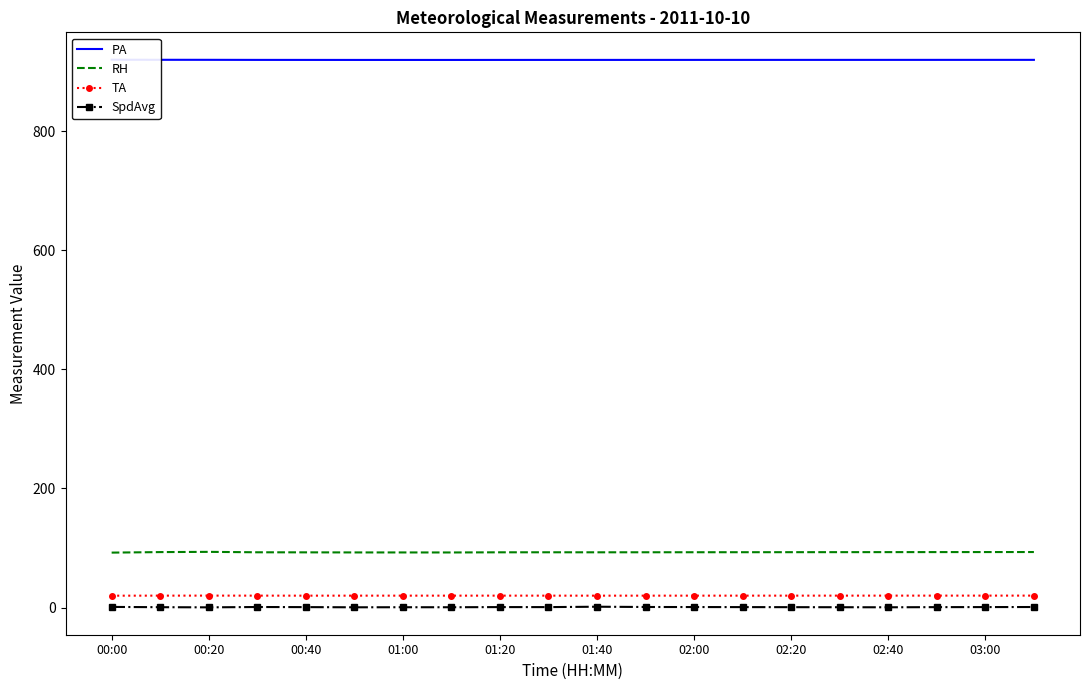

Which series has the widest spread of values?

RH